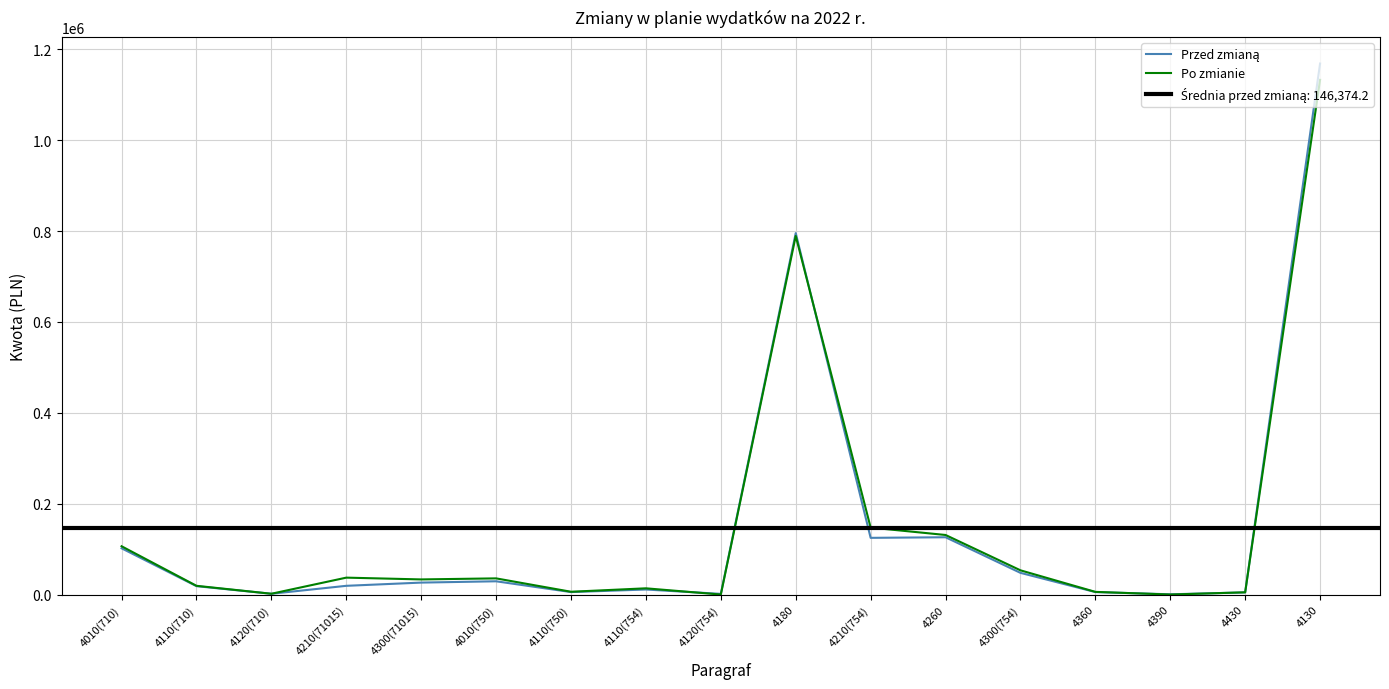

What is the sum of all Przed zmianą values?

2488361.5